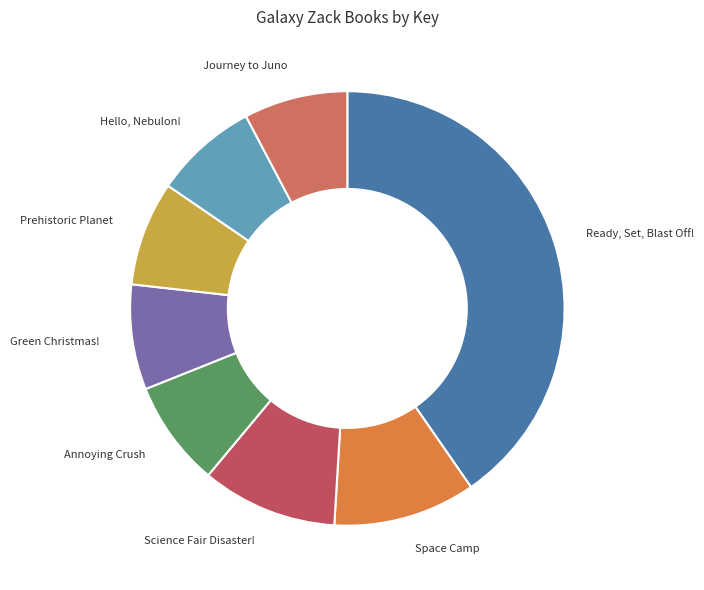

What is the ratio of the value at Ready, Set, Blast Off! to the value at Annoying Crush?

5.1